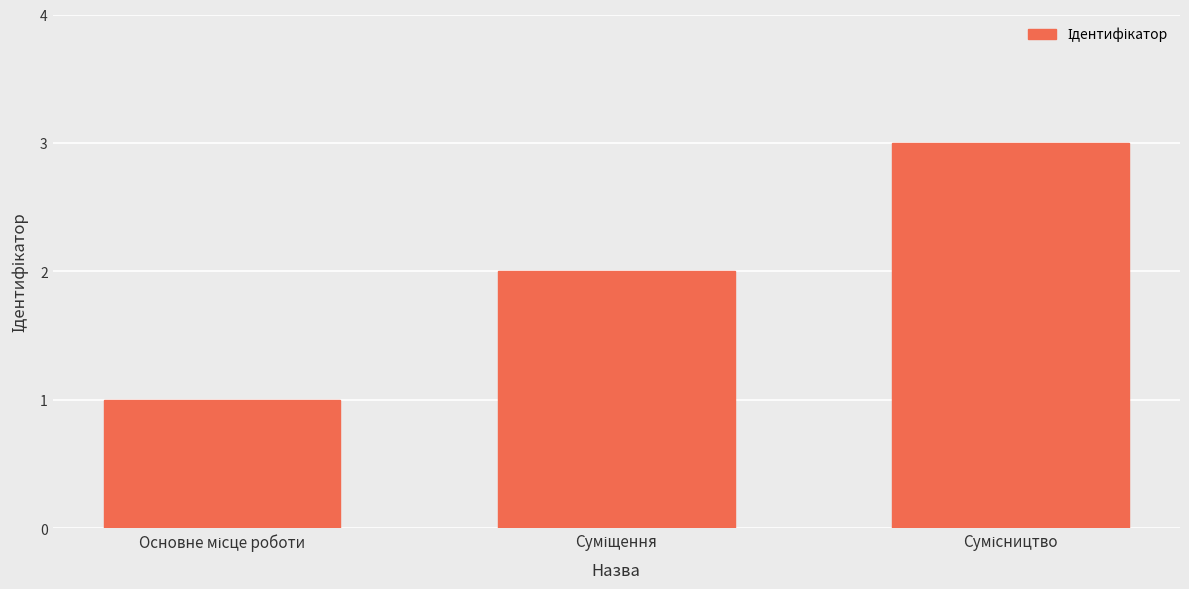

What is the maximum value shown in the chart?

3